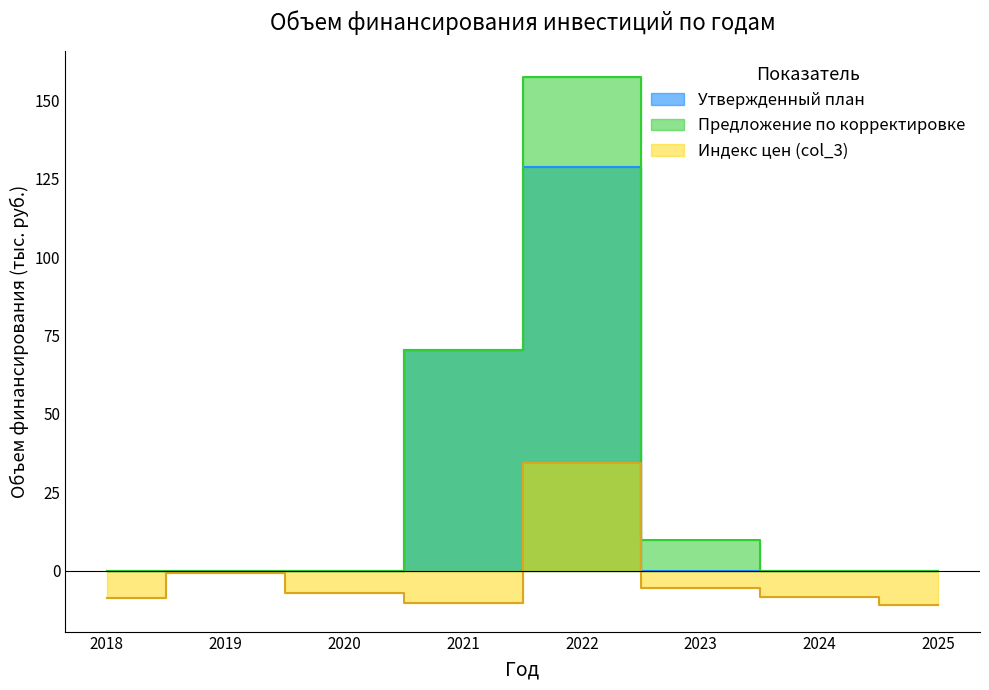

What is the greatest value displayed?

157.5